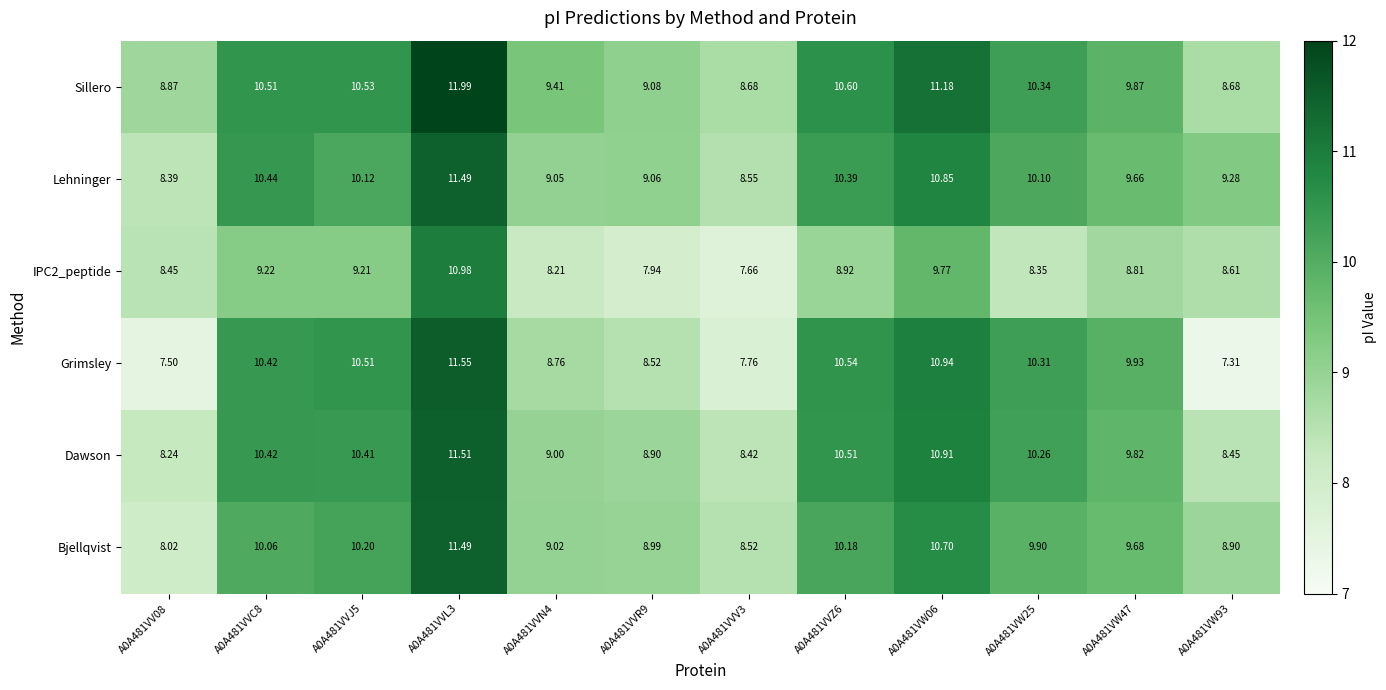

How many values in the Grimsley series exceed 10?

6